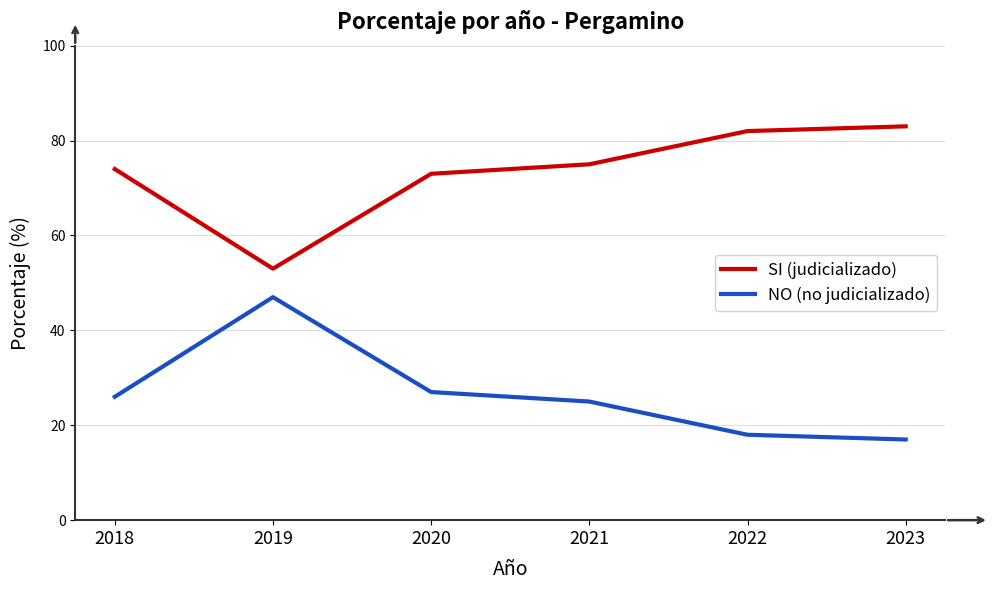

What is the difference between the highest and lowest values at 2018?

48